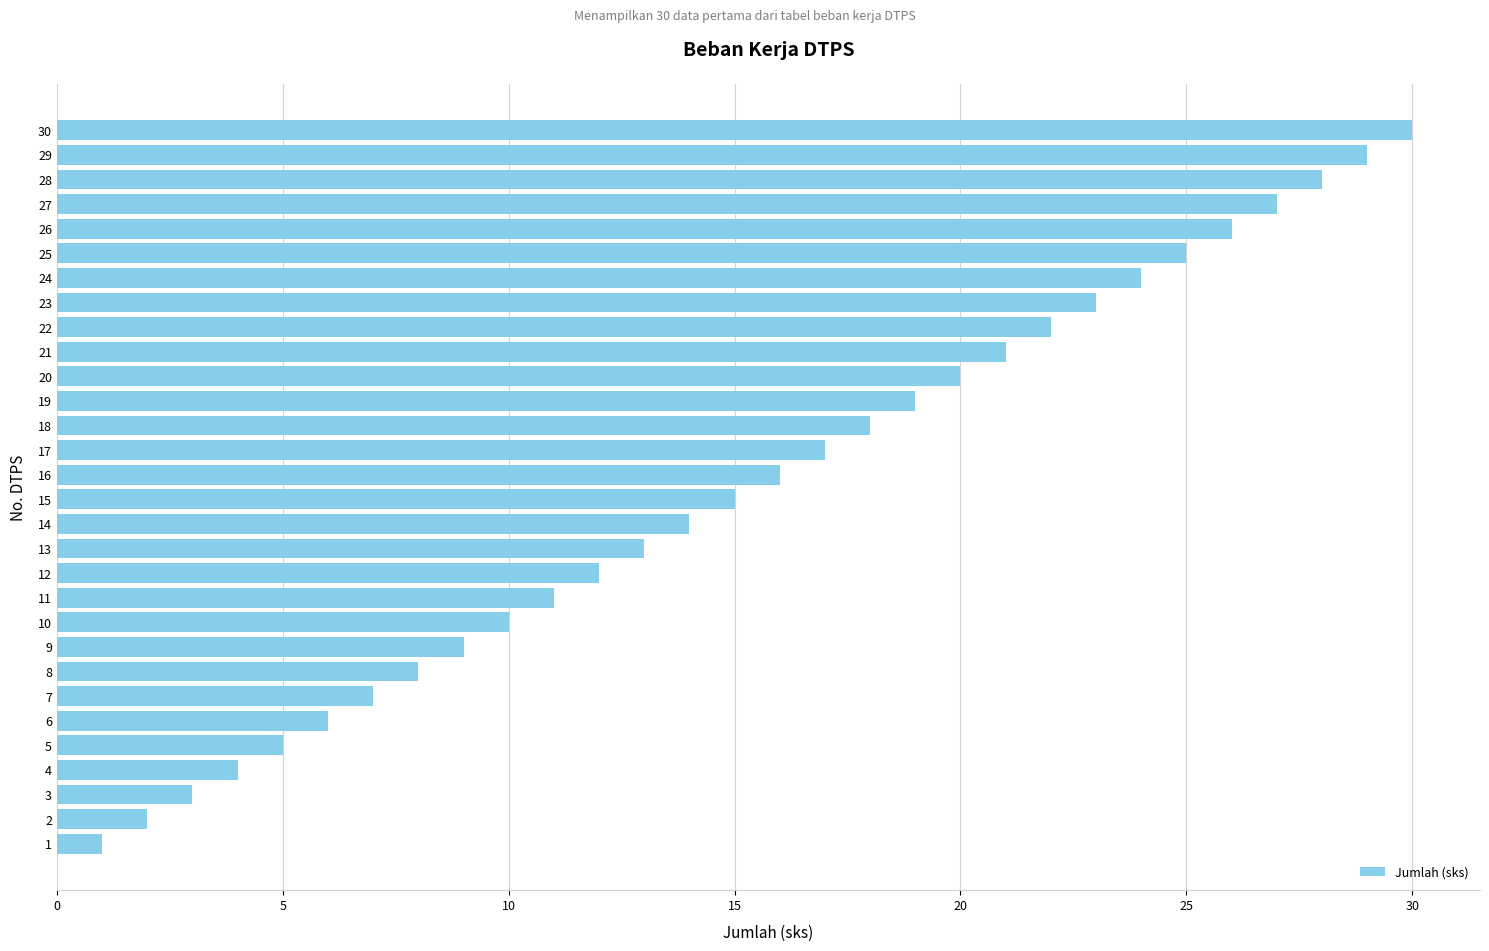

Which has a higher value, 20 or 21?

21